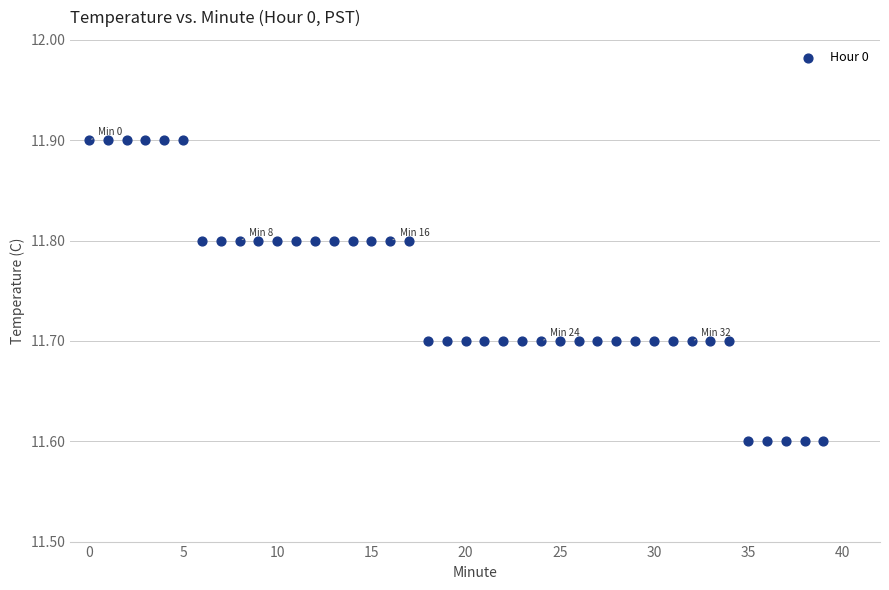

What is the range of Y values (max minus min)?

0.3